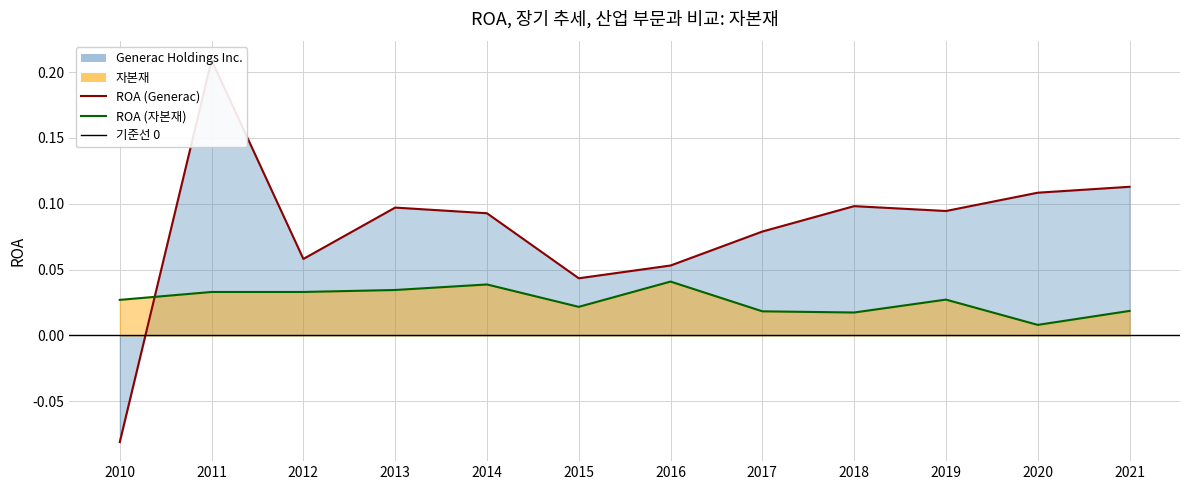

Rank the categories by 자본재 value from lowest to highest.

2020, 2018, 2017, 2021, 2015, 2010, 2019, 2011, 2012, 2013, 2014, 2016